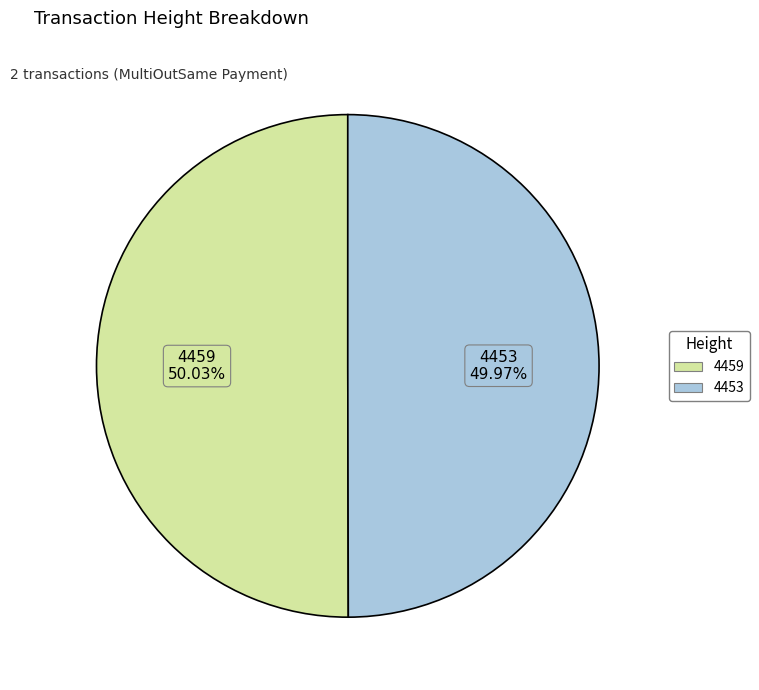

Is the sum of 4459 and 4453 greater than half?

Yes